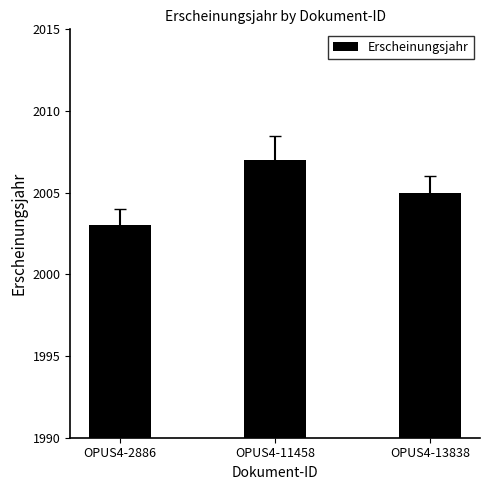

How many data points are less than 2005?

1